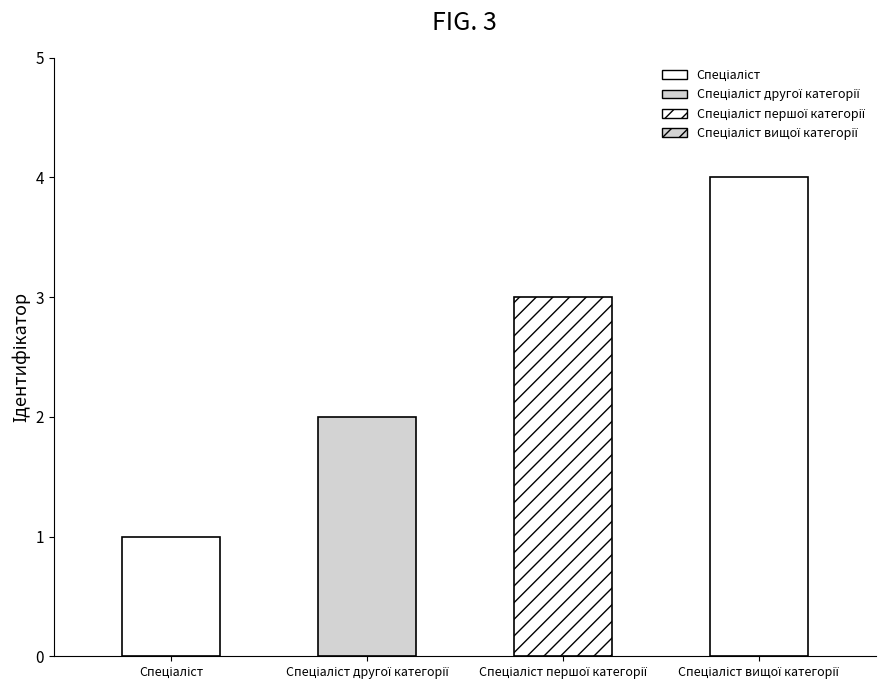

How many values are between 2 and 4?

3